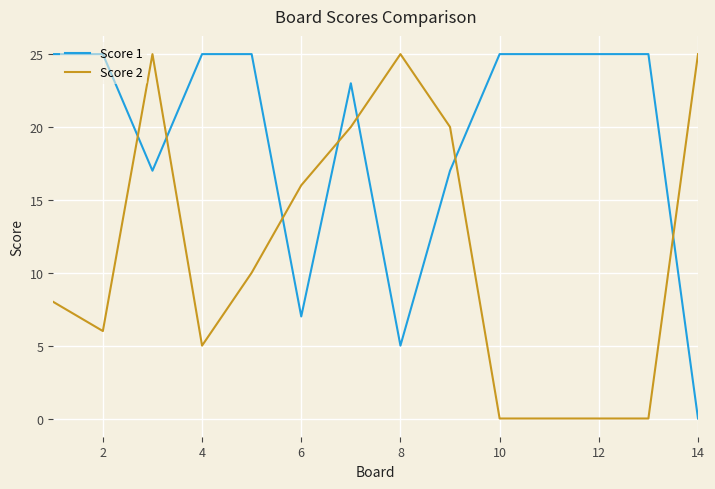

What is the difference between the maximum and minimum values in the Score 2 series?

25